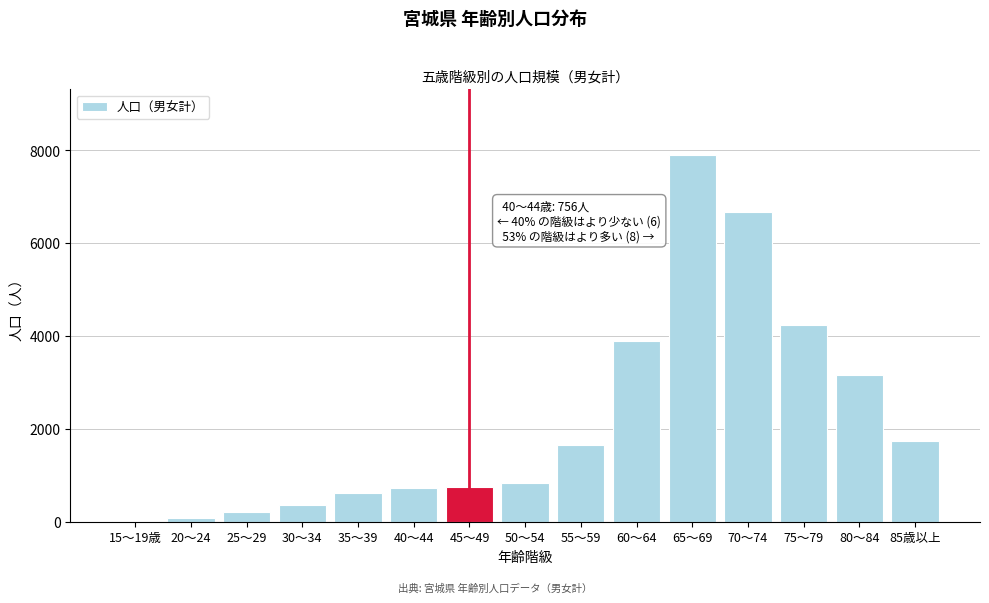

What is the change in value from 60～64 to 75～79?

+338